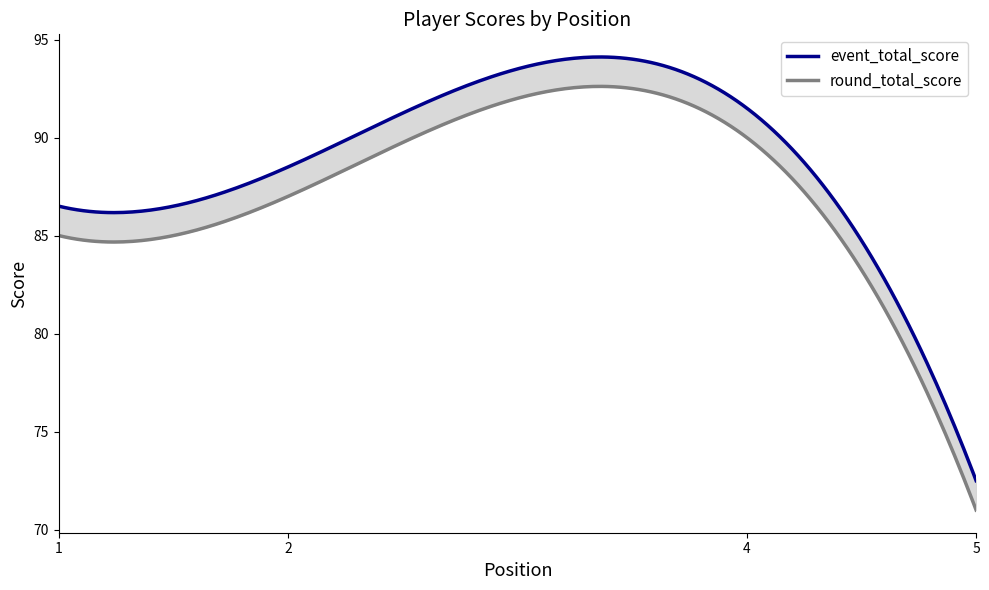

True or false: event_total_score and round_total_score cross at least once.

False